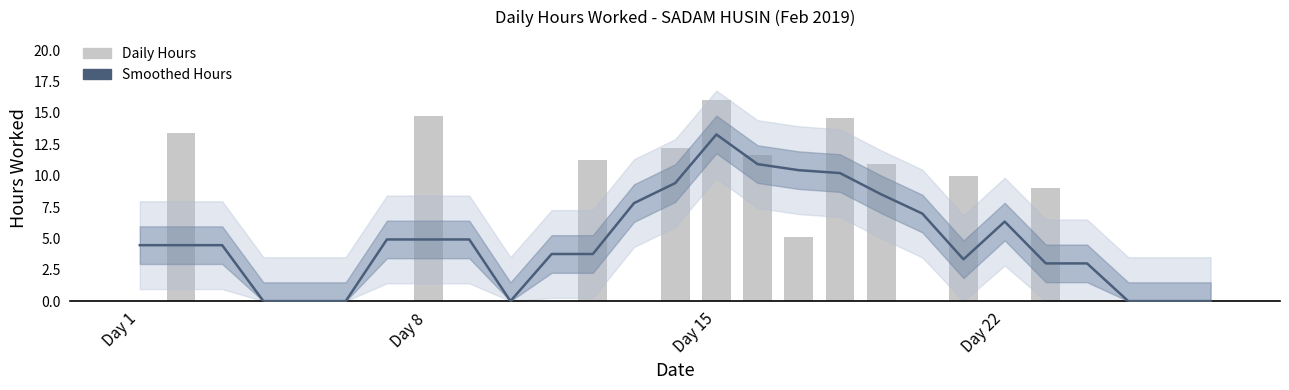

What is the value of the Smoothed Hours bar at the 20th from the left?

7.0